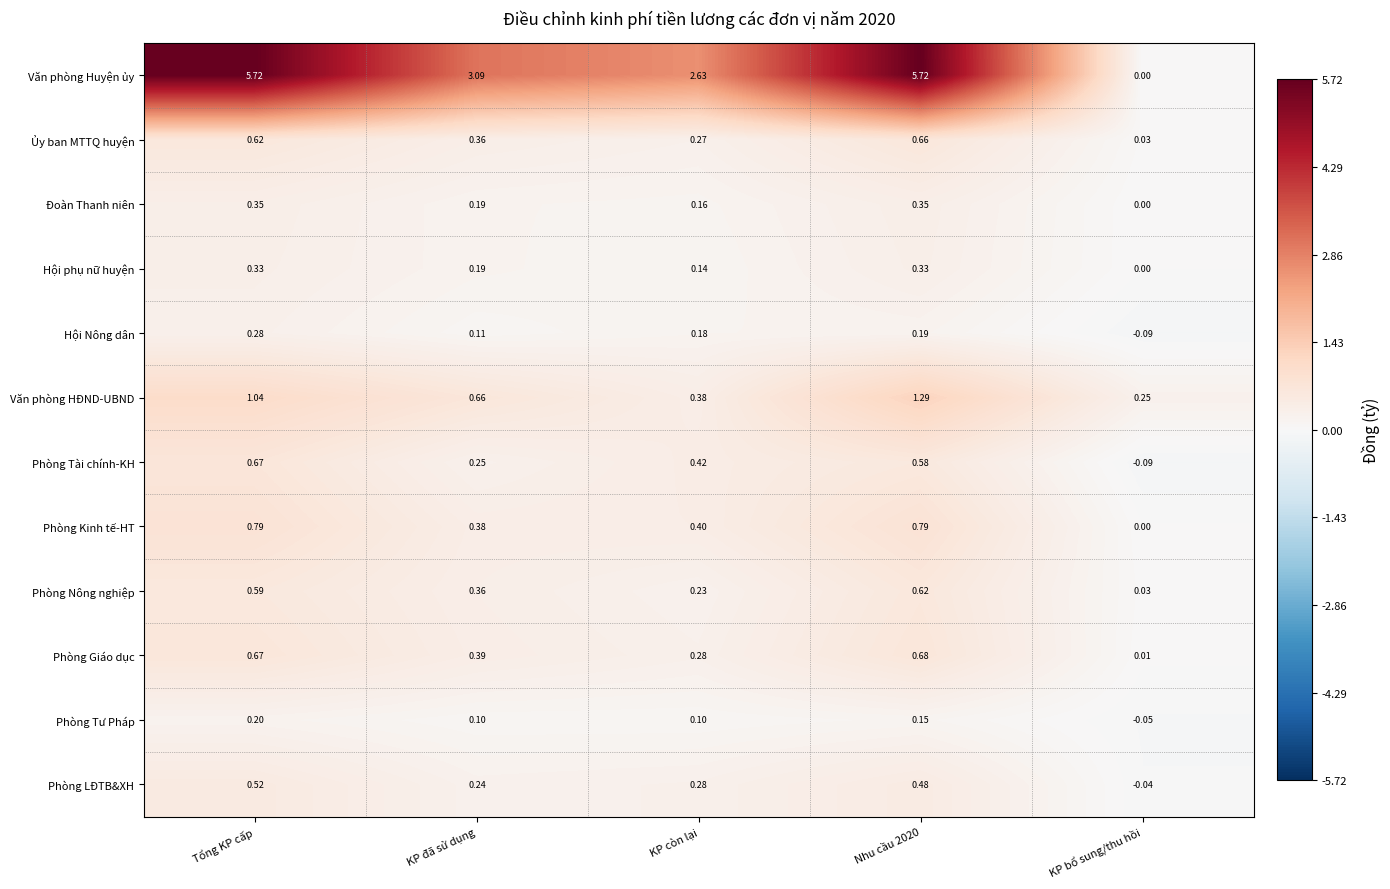

Which series has the widest spread of values?

Văn phòng Huyện ủy